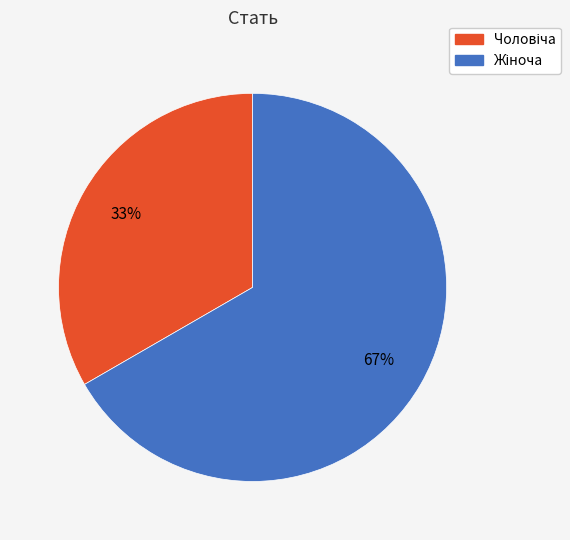

To the nearest percent, what is the average slice percentage?

50%